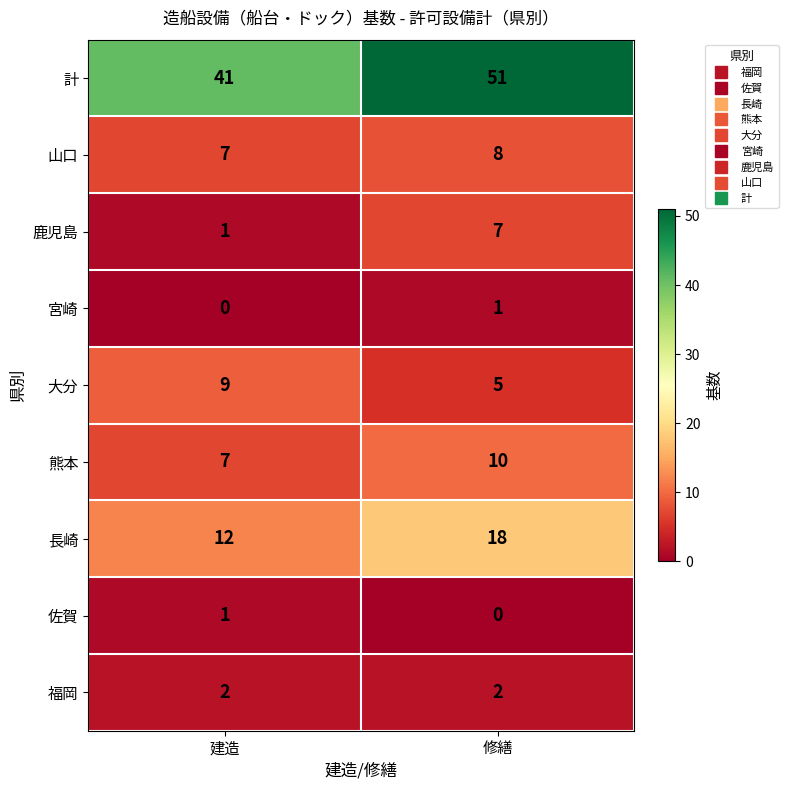

Between 建造 and 修繕, which series saw the biggest shift?

計